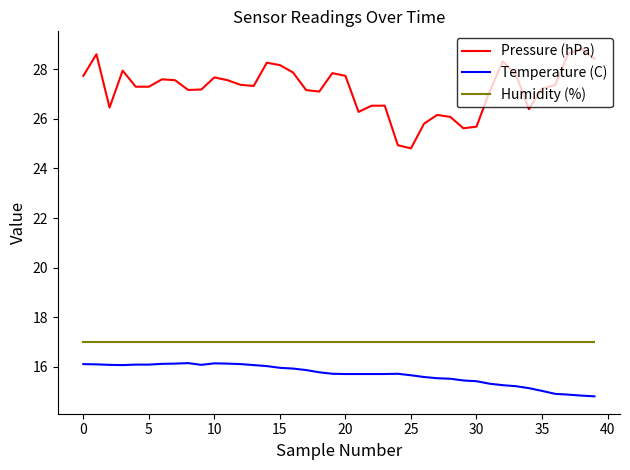

True or false: Temperature (C) and Humidity (%) cross at least once.

False